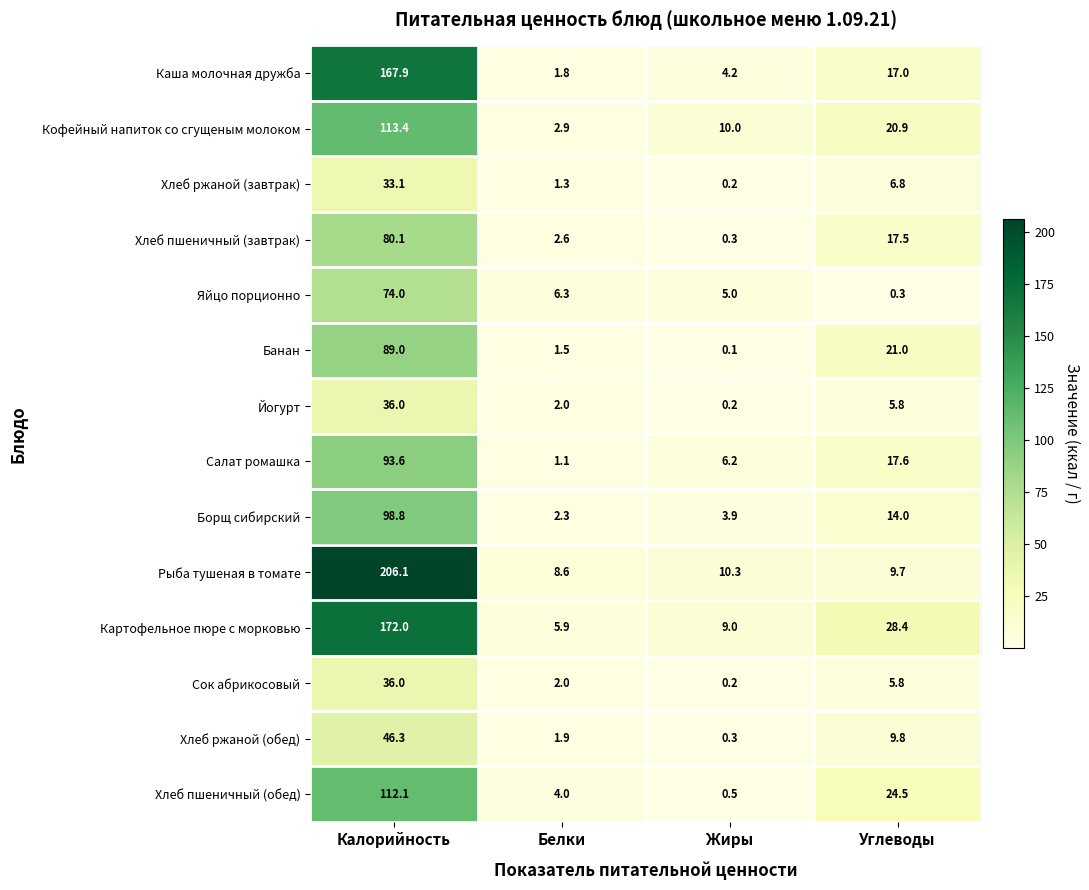

What is the sum of the Борщ сибирский values at Углеводы and Белки?

16.3